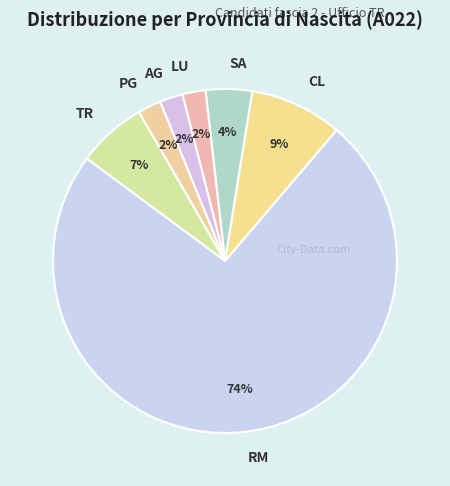

How many slices are in this pie chart?

7